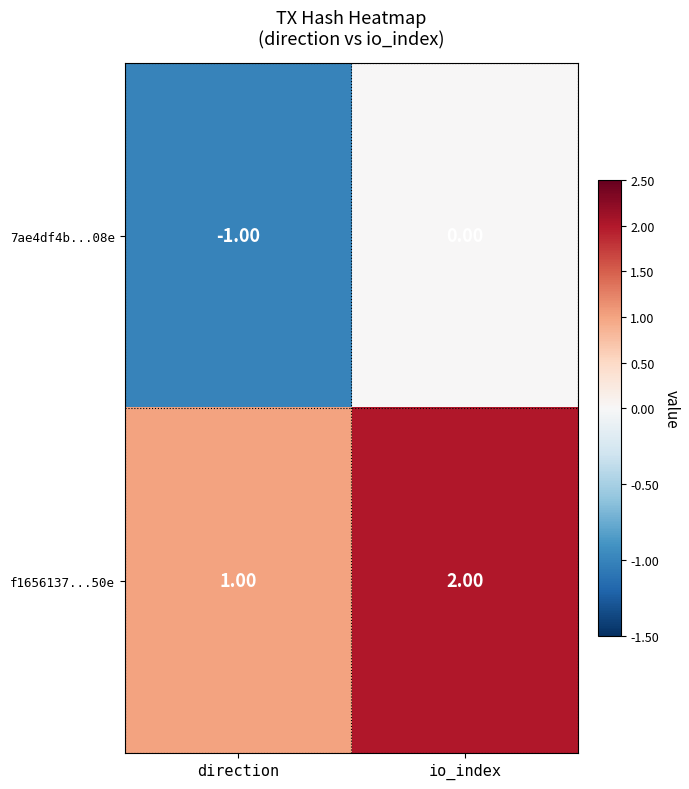

Which category has the highest value across all series?

io_index